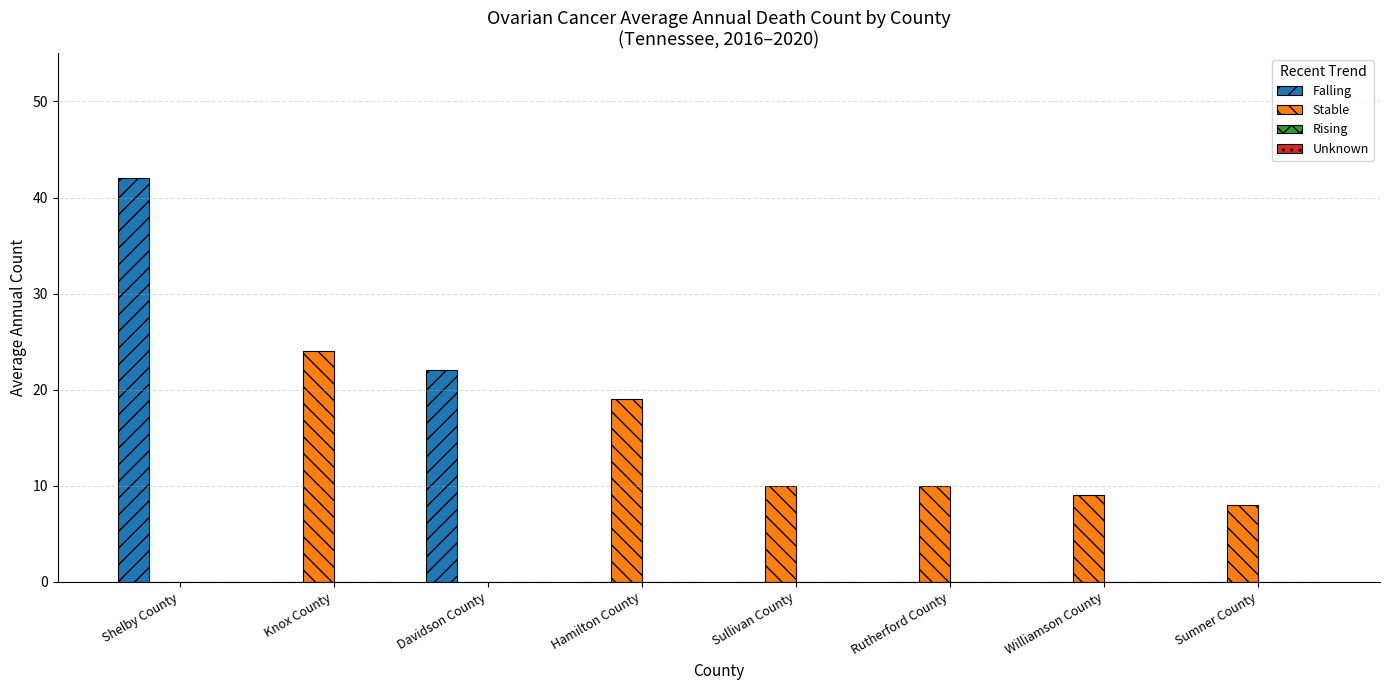

Is it true that Falling equals 0 at Sumner County?

True